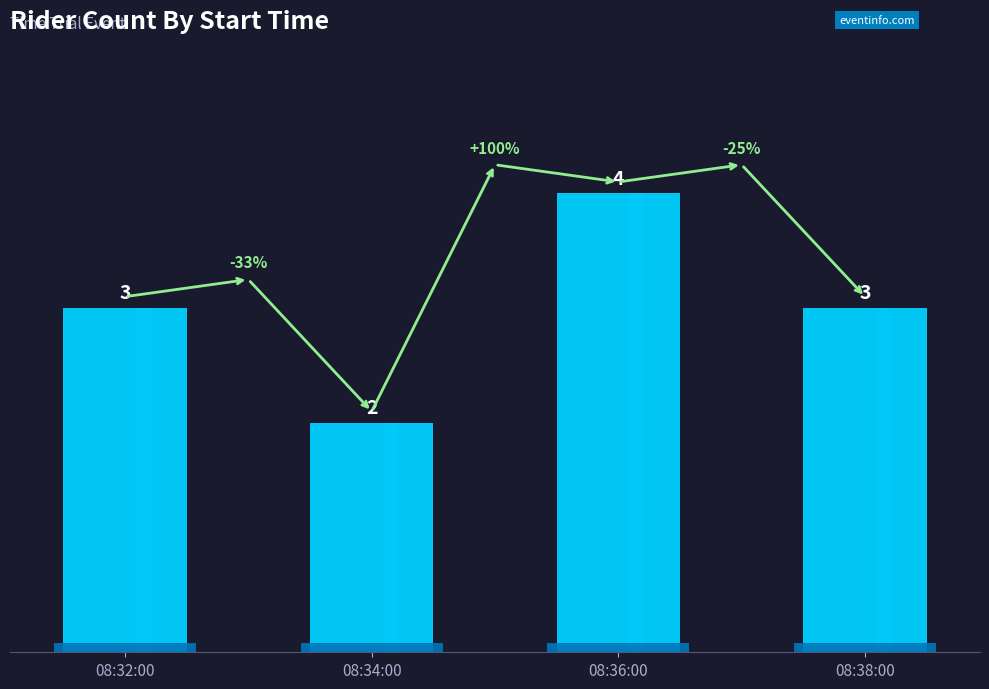

Reading left to right, extract all data points from this chart.

08:32:00=3	08:34:00=2	08:36:00=4	08:38:00=3